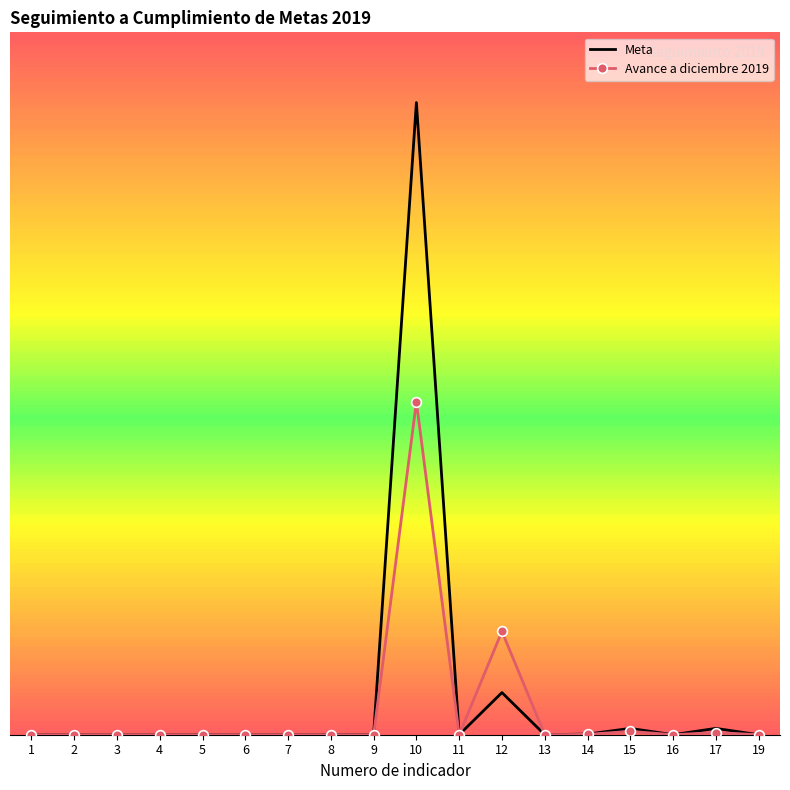

Which category has the lowest value across all series?

19